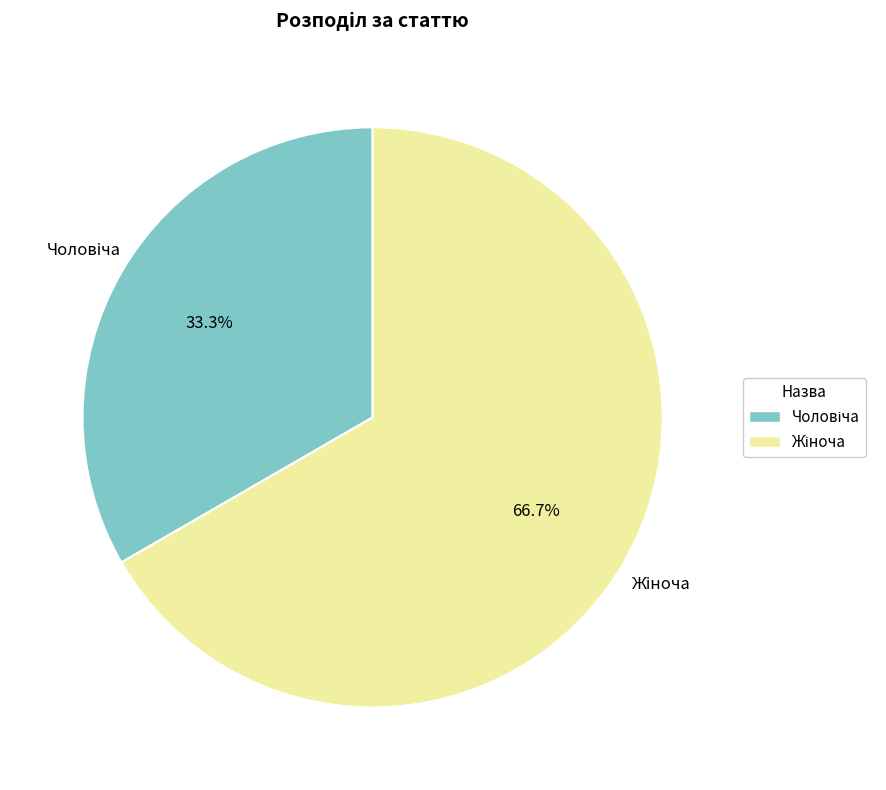

Is there a majority slice in this chart?

Yes